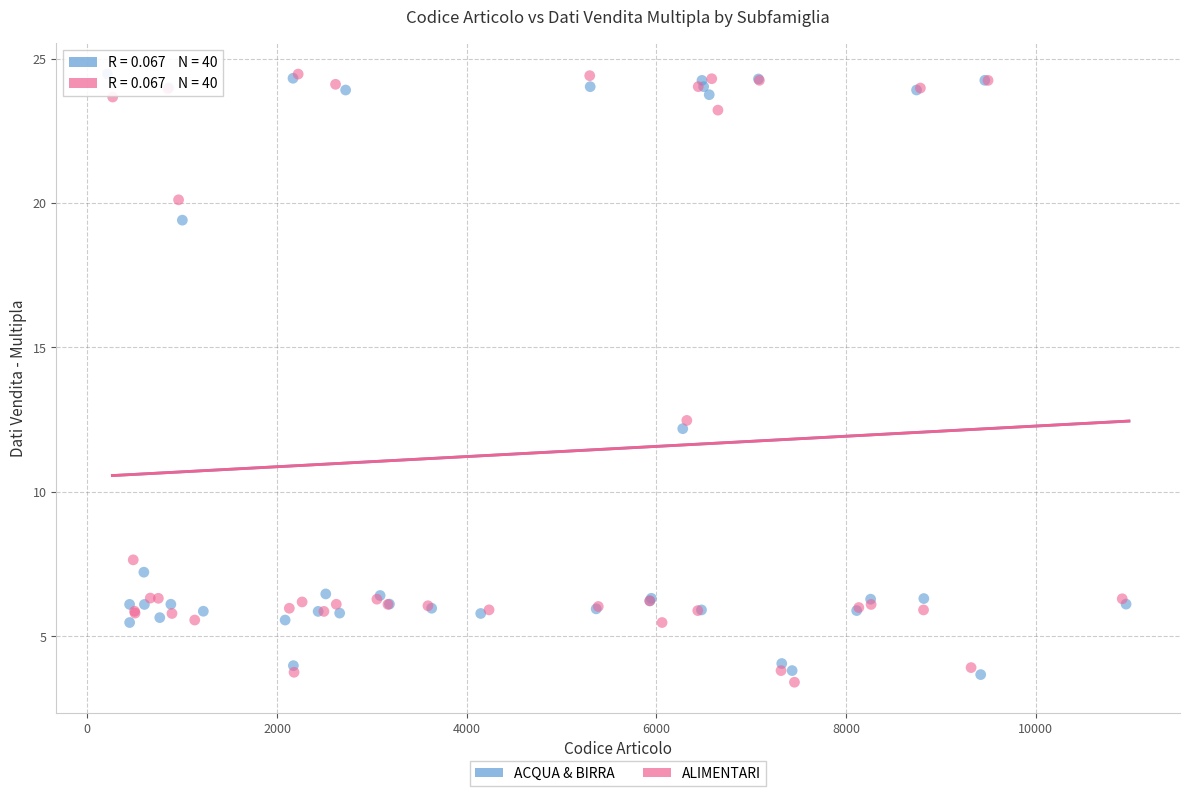

What are all the series names shown in the legend?

ACQUA & BIRRA, ALIMENTARI